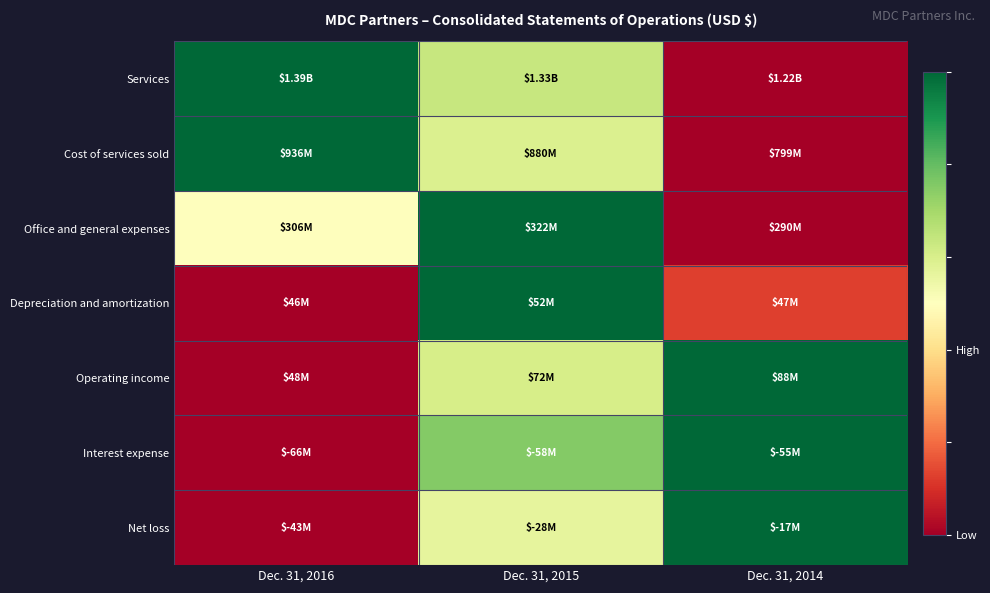

Reading right to left, transcribe all the data shown in this chart.

Services: Dec. 31, 2014=0.0	Dec. 31, 2015=0.6	Dec. 31, 2016=1.0
Cost of services sold: Dec. 31, 2014=0.0	Dec. 31, 2015=0.6	Dec. 31, 2016=1.0
Office and general expenses: Dec. 31, 2014=0.0	Dec. 31, 2015=1.0	Dec. 31, 2016=0.5
Depreciation and amortization: Dec. 31, 2014=0.1	Dec. 31, 2015=1.0	Dec. 31, 2016=0.0
Operating income: Dec. 31, 2014=1.0	Dec. 31, 2015=0.6	Dec. 31, 2016=0.0
Interest expense: Dec. 31, 2014=1.0	Dec. 31, 2015=0.8	Dec. 31, 2016=0.0
Net loss: Dec. 31, 2014=1.0	Dec. 31, 2015=0.6	Dec. 31, 2016=0.0